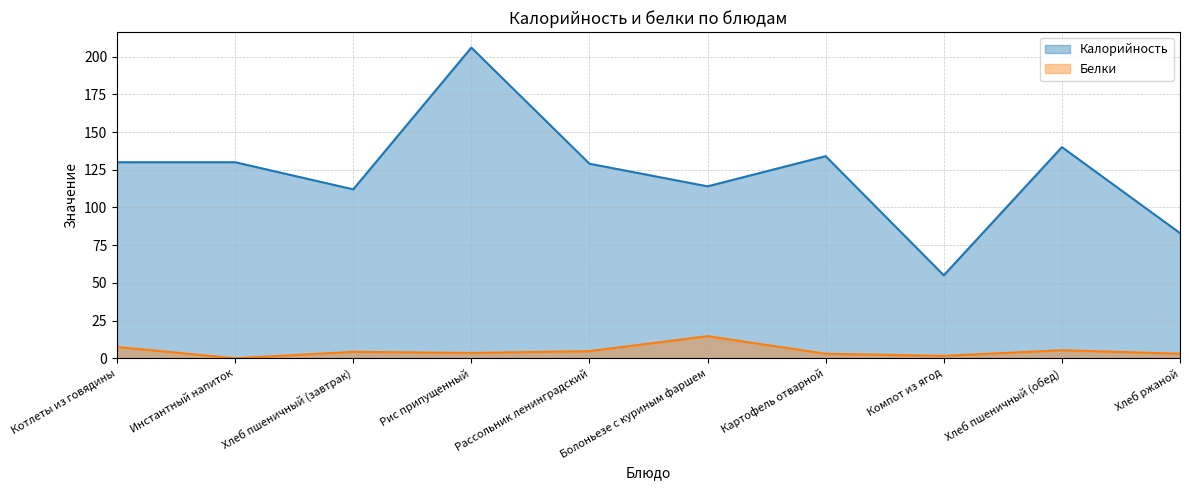

At how many categories does at least one series exceed 145?

1